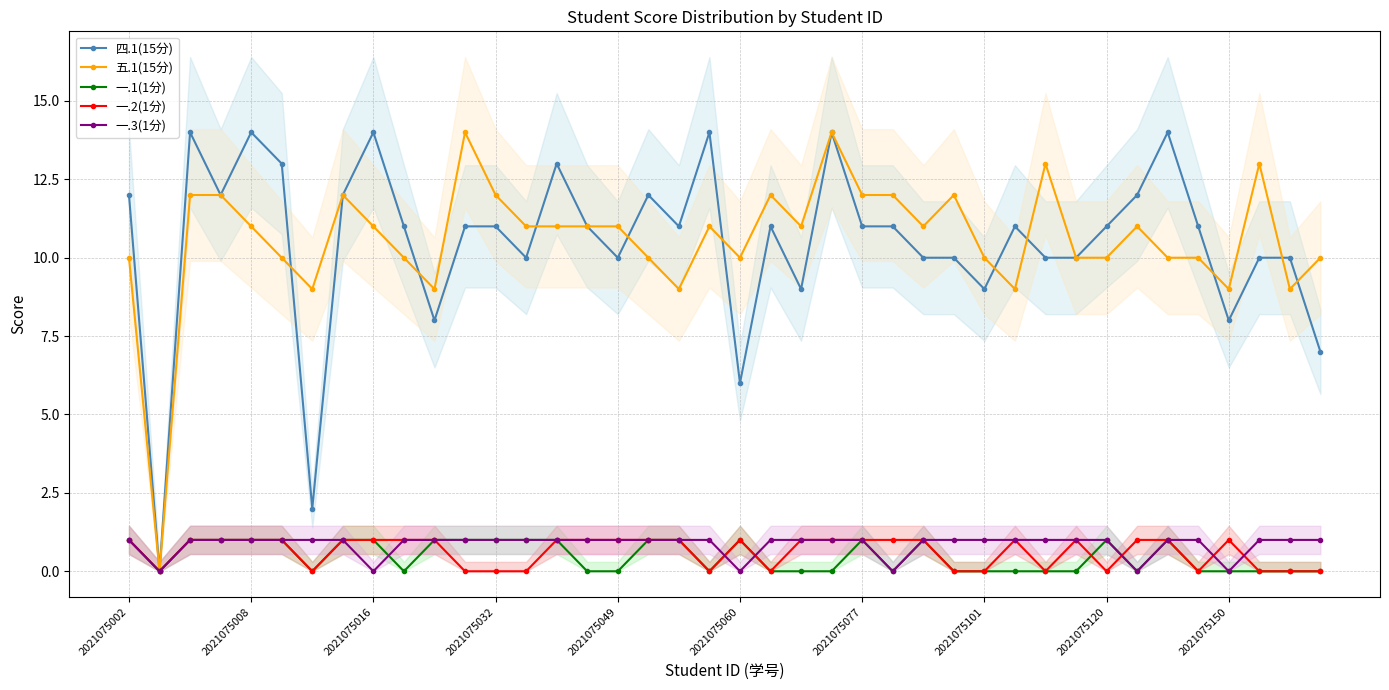

Which series has the largest range (max minus min)?

四.1(15分)